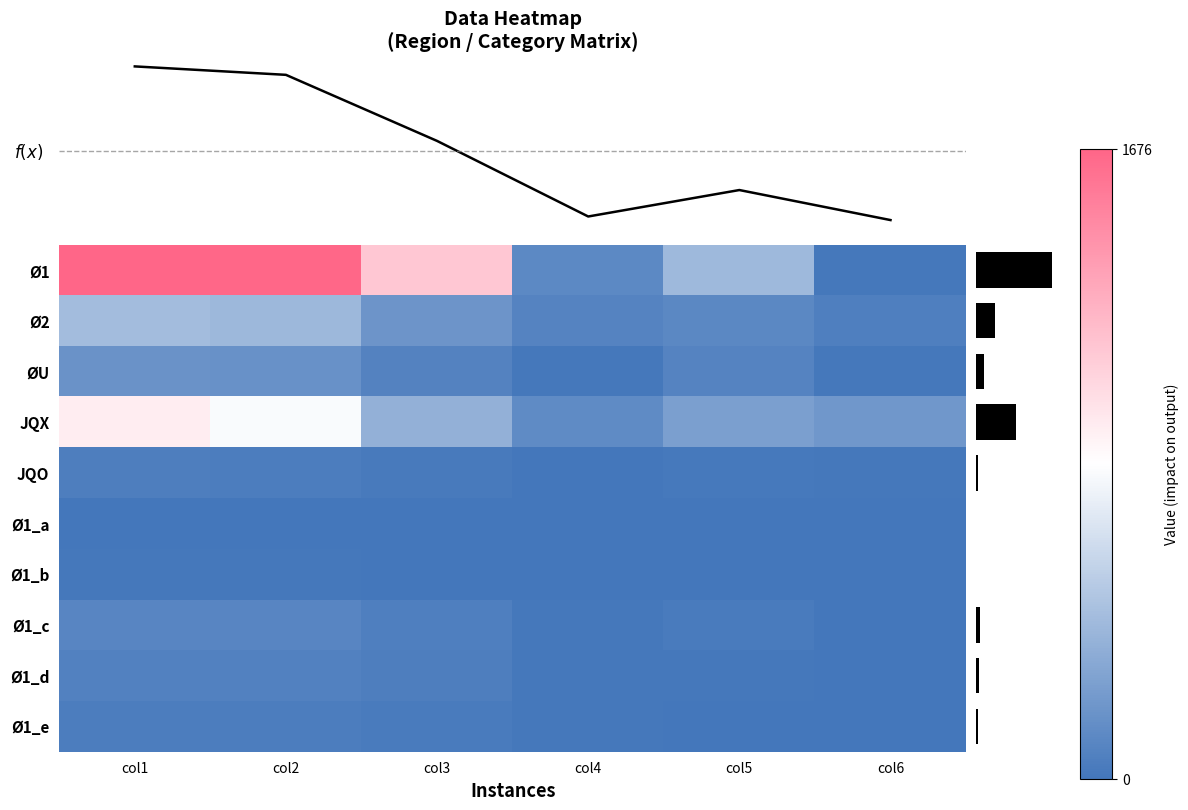

At which label does Row9_Ø1_d reach its peak?

col1